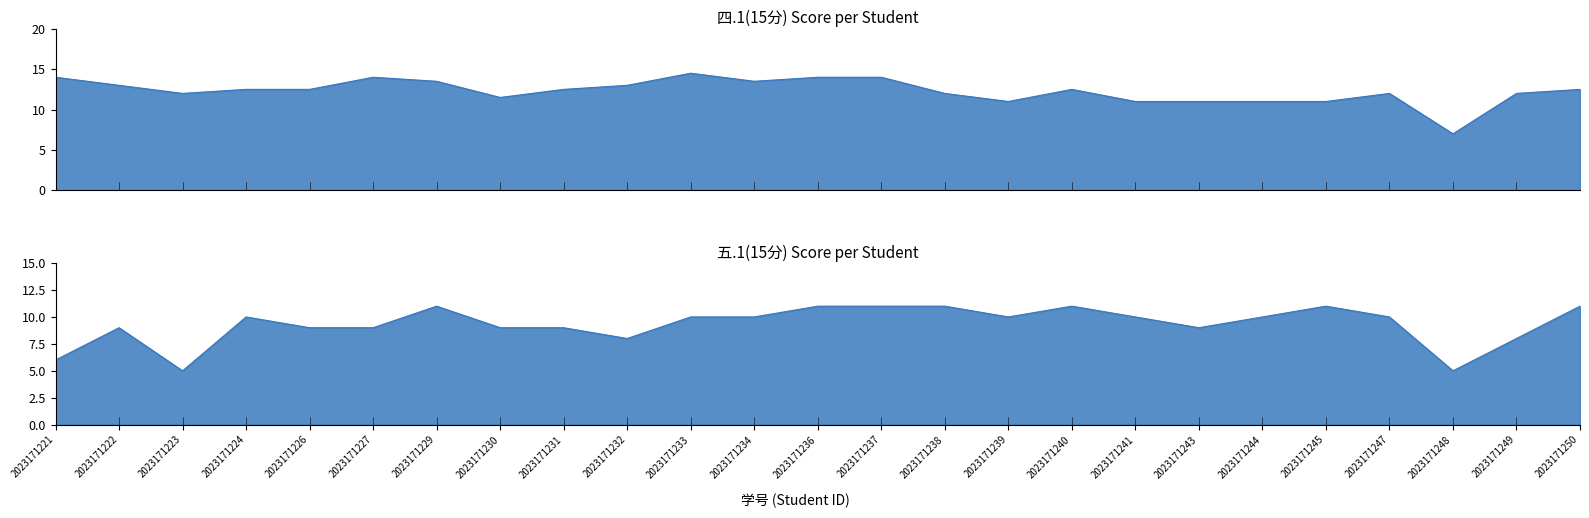

What is the average value of the 四.1(15分) series?

12.3